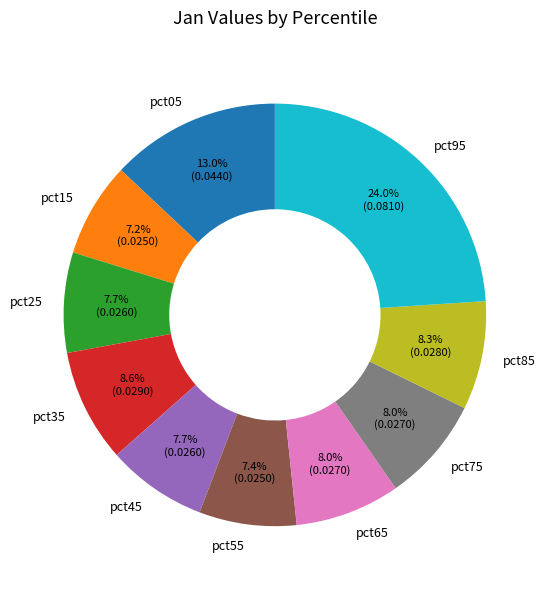

Is it true that pct05 is 13% of the pie?

True